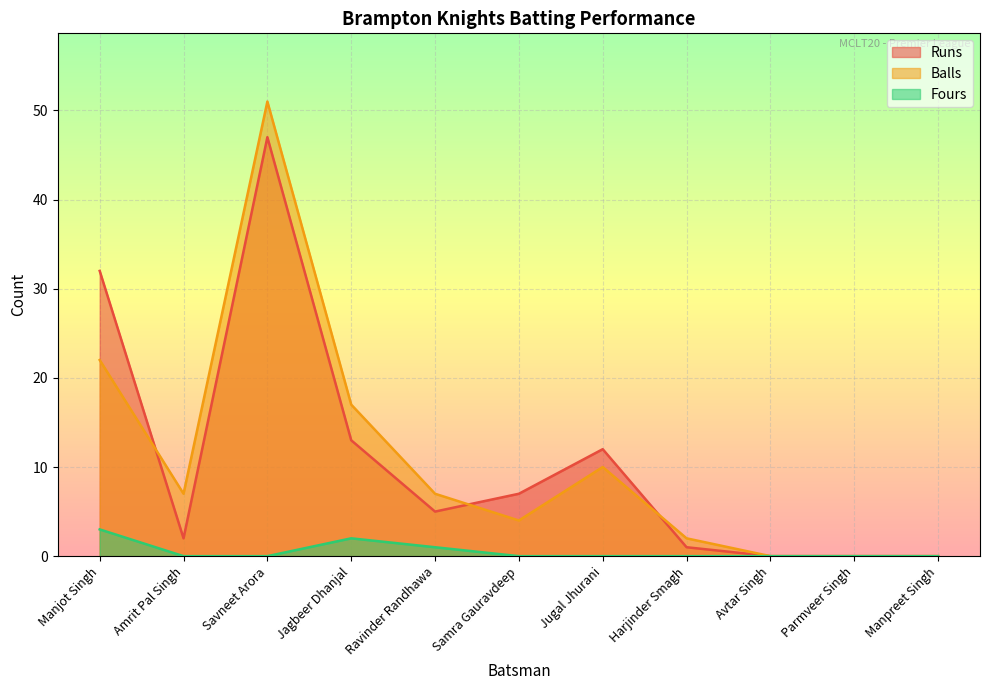

What position from the right is Jagbeer Dhanjal?

8